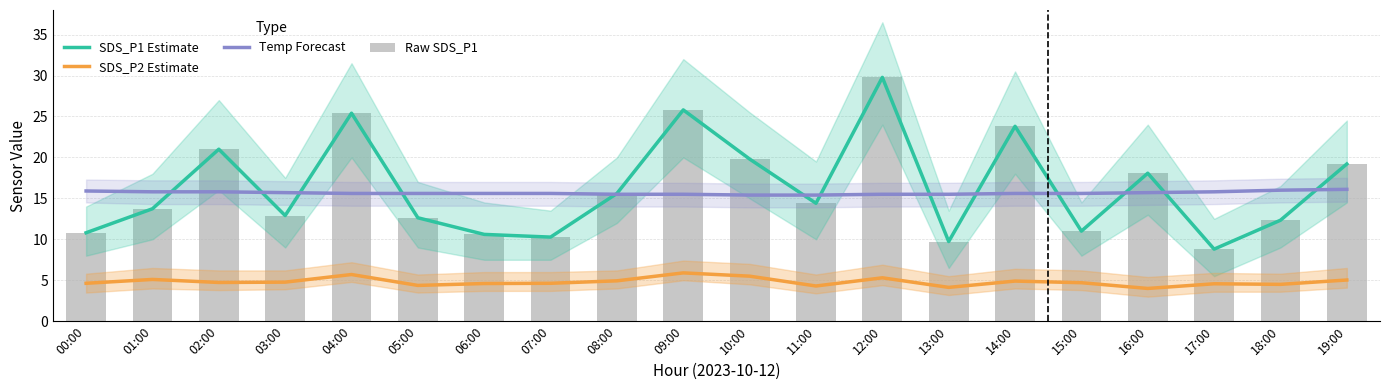

What is the sum of the Temp Forecast values at 04:00 and 19:00?

31.7